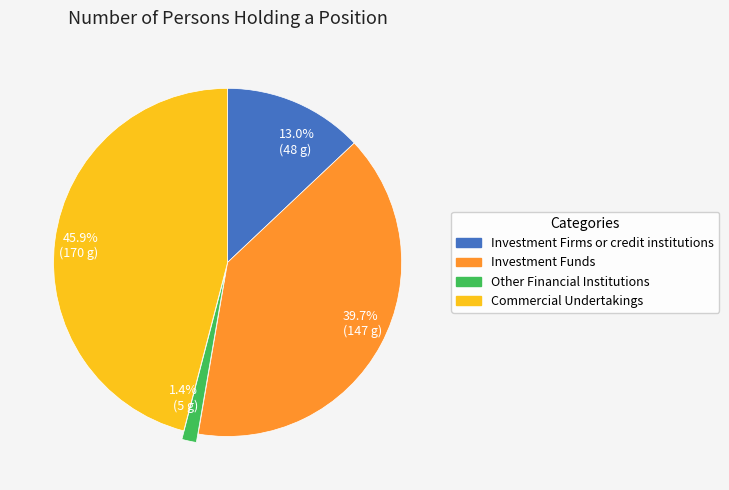

Count the number of slices in the pie.

4